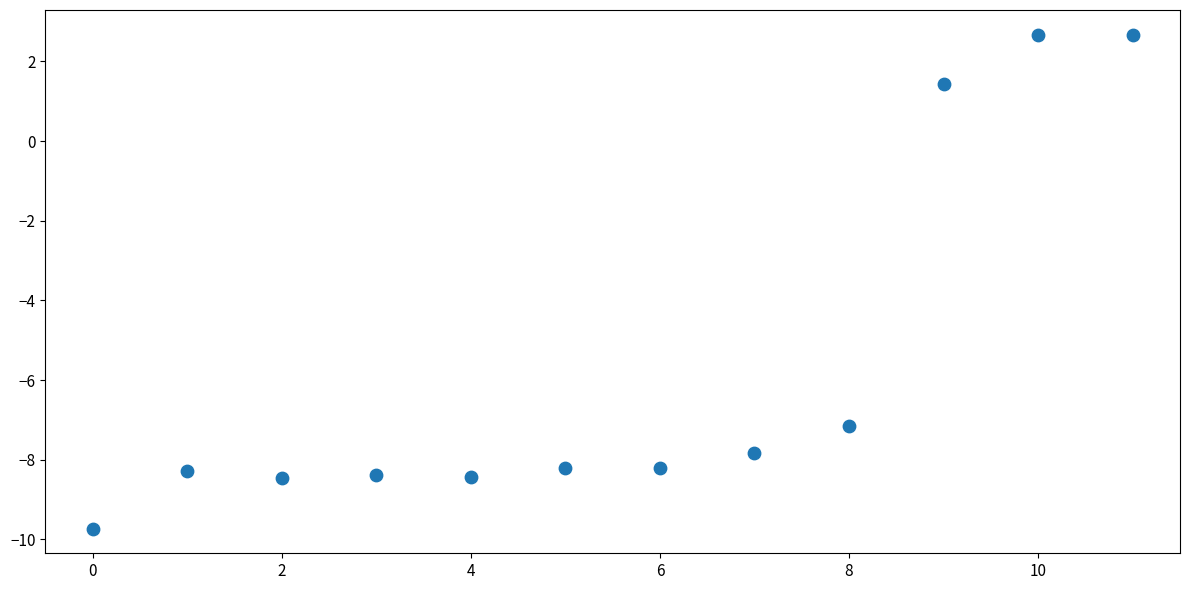

What is the average Y value?

-5.7